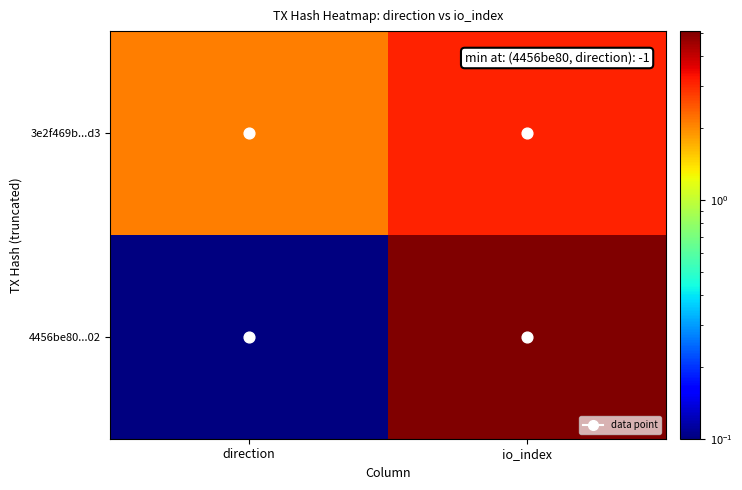

Reading right to left, what are all the values shown in this chart?

4456be80...02: io_index=5.1	direction=0.1
3e2f469b...d3: io_index=3.1	direction=2.1